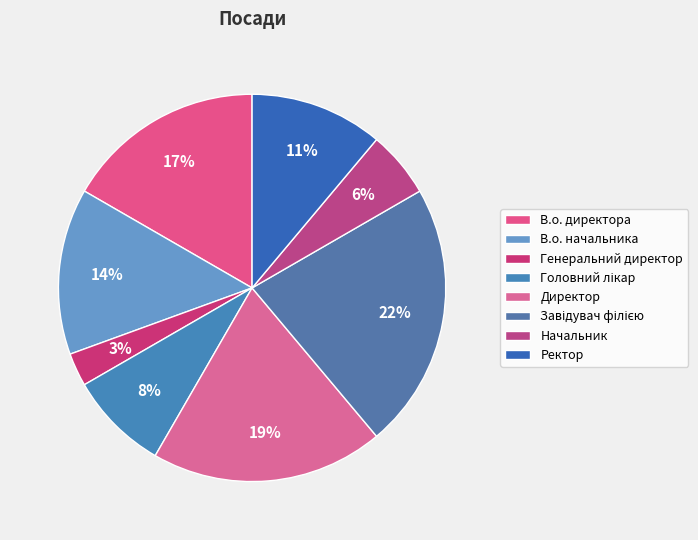

To the nearest percent, what is the average slice percentage?

12%